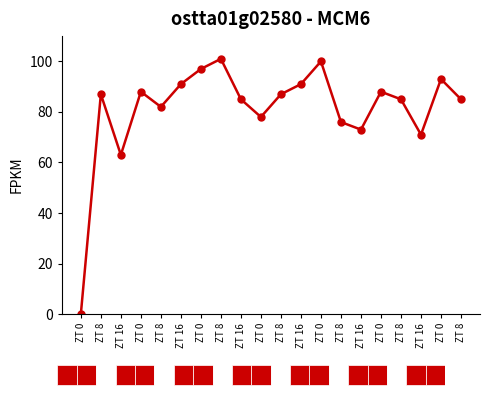

The chart shows a value of 25 at ZT 16. True or false?

False